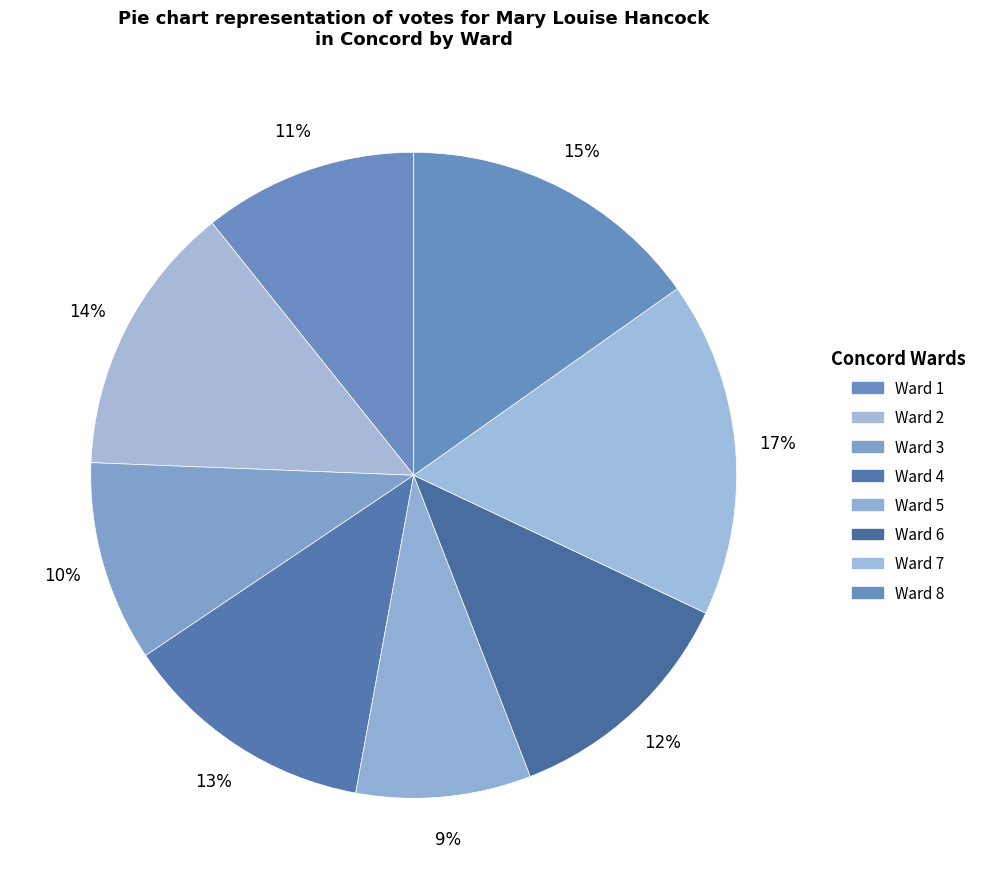

How many slices are in this pie chart?

8